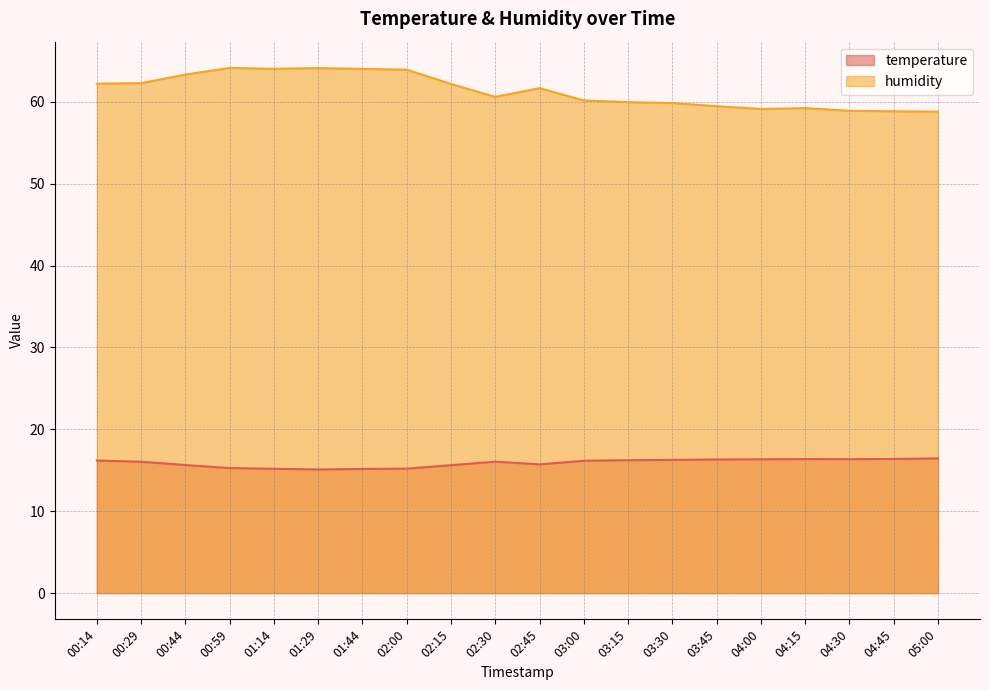

Rank the series at 00:59 from highest to lowest value.

humidity, temperature